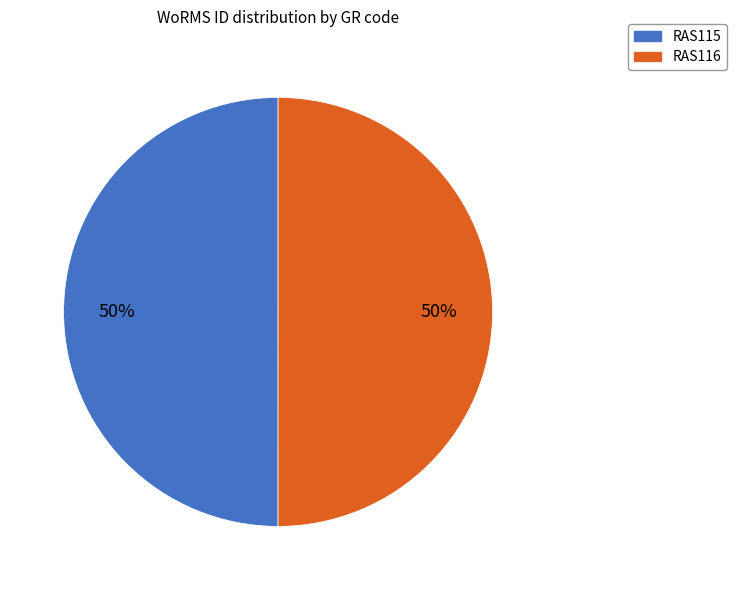

To the nearest percent, what portion does RAS115 represent?

50%